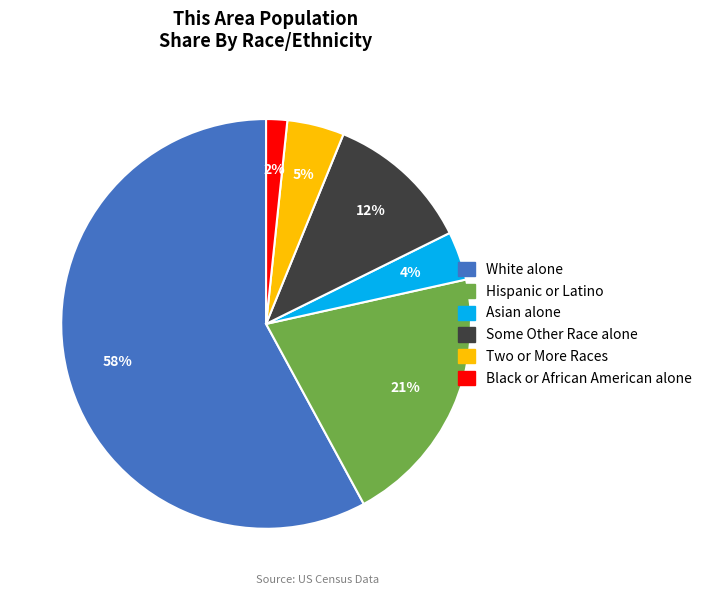

Which category has the smallest portion of the pie?

Black or African American alone